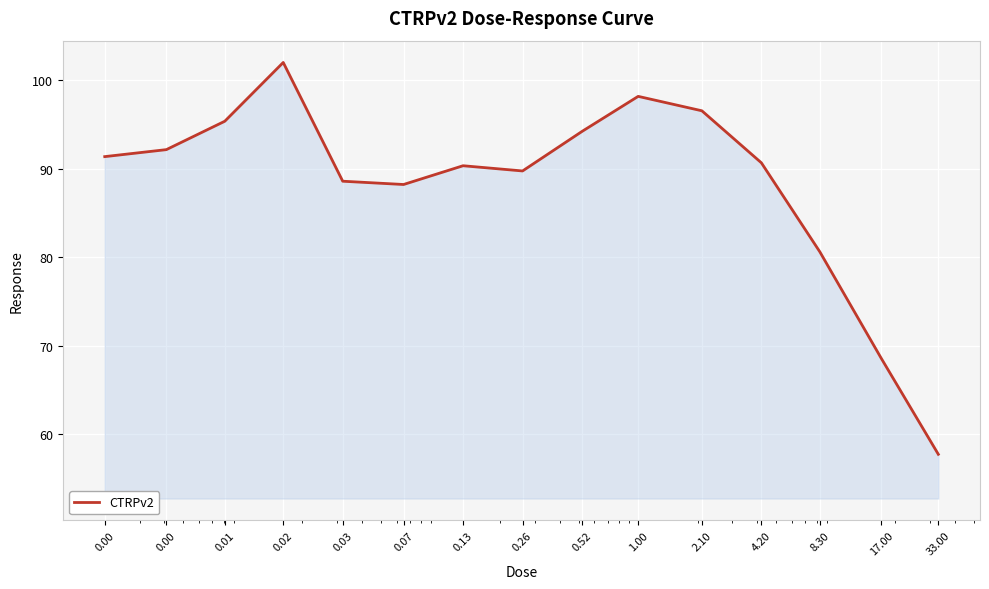

What is the greatest value displayed?

102.0